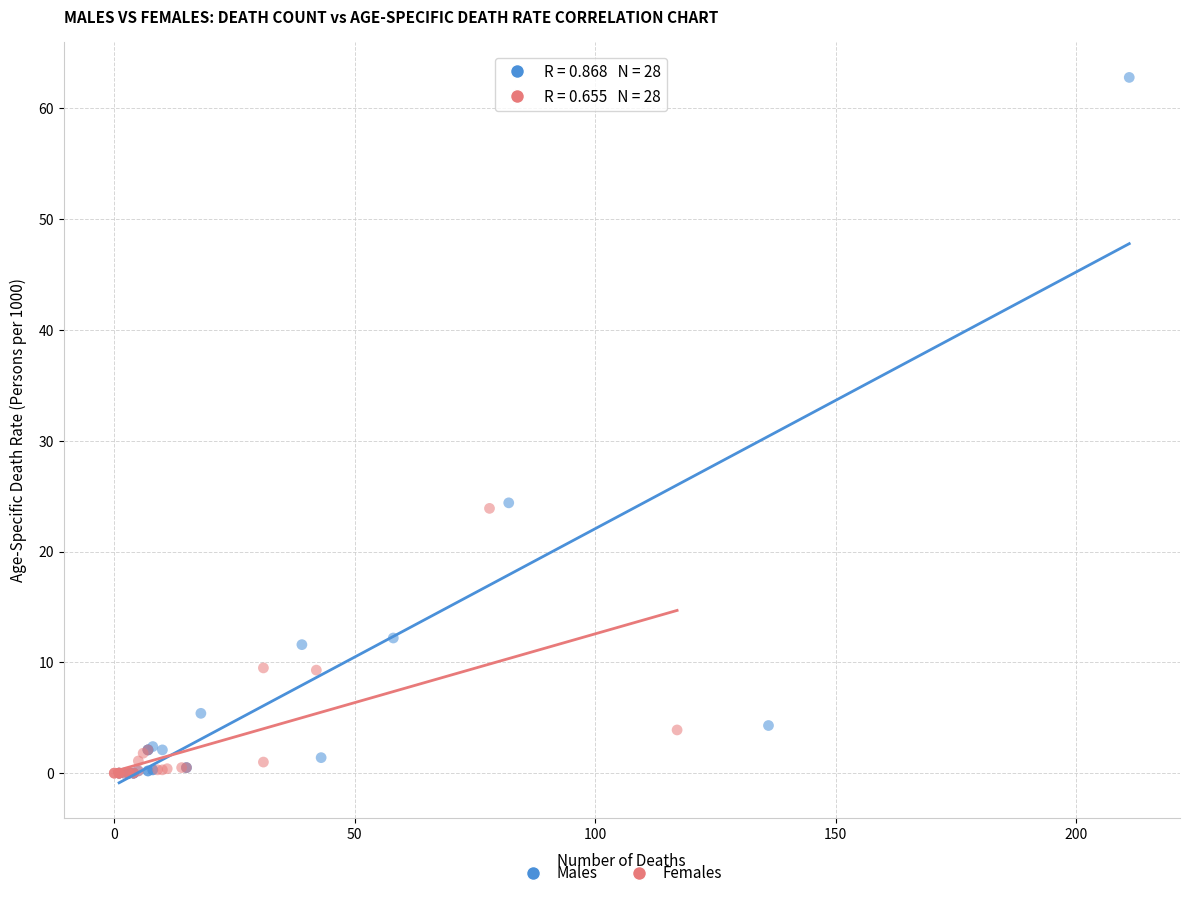

What are all the series names shown in the legend?

Males, Females